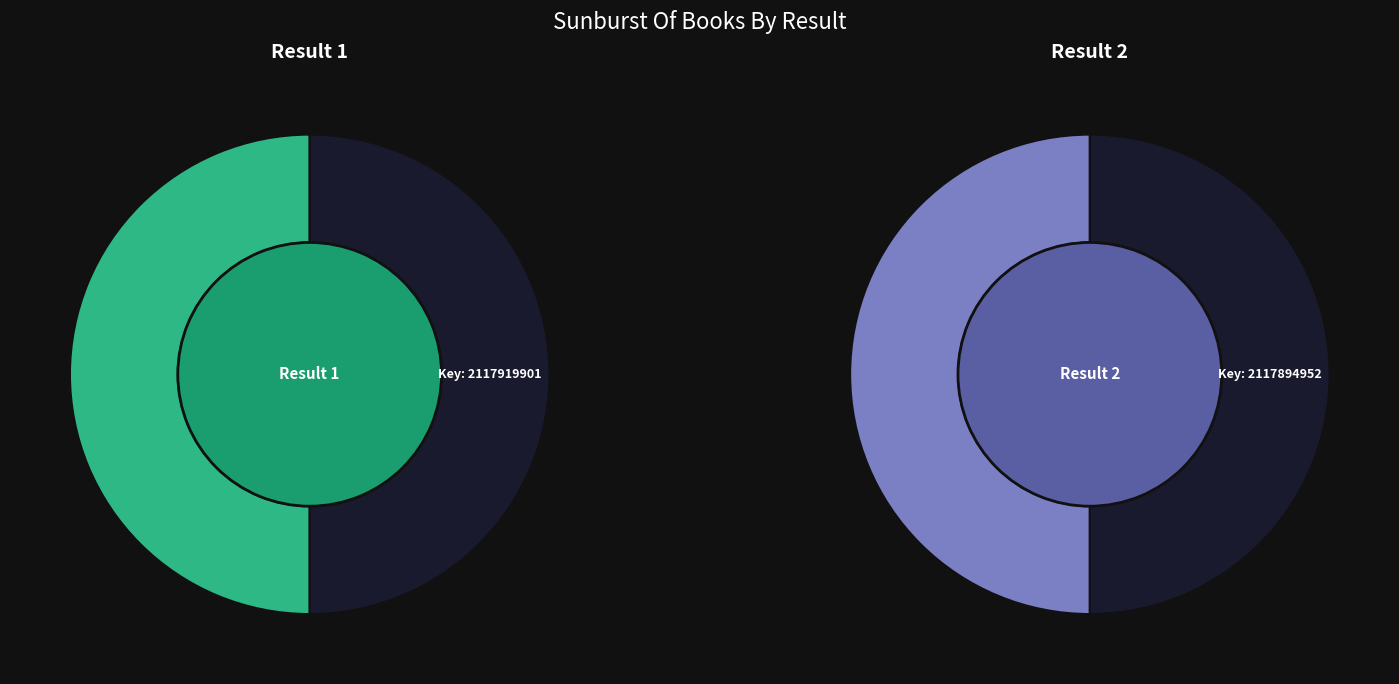

To the nearest percent, what percentage of the pie is 2?

50%